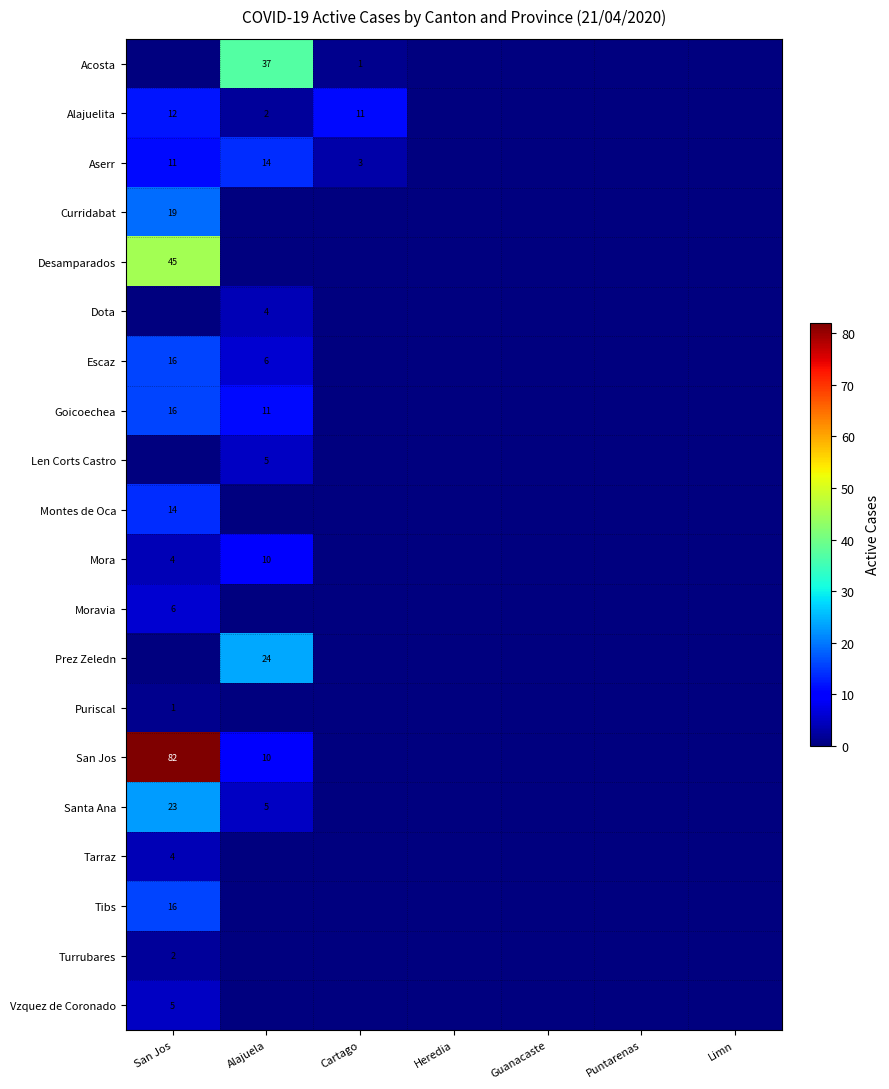

True or false: Alajuelita has a value of 1 at Alajuela.

False